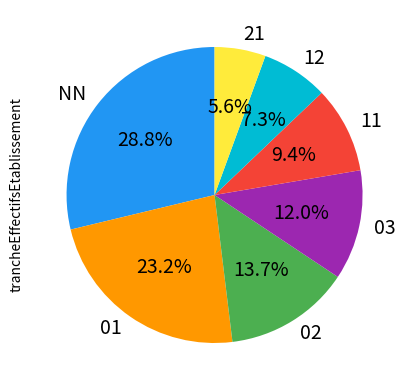

What is the ratio of the value at 01 to the value at 02?

1.7